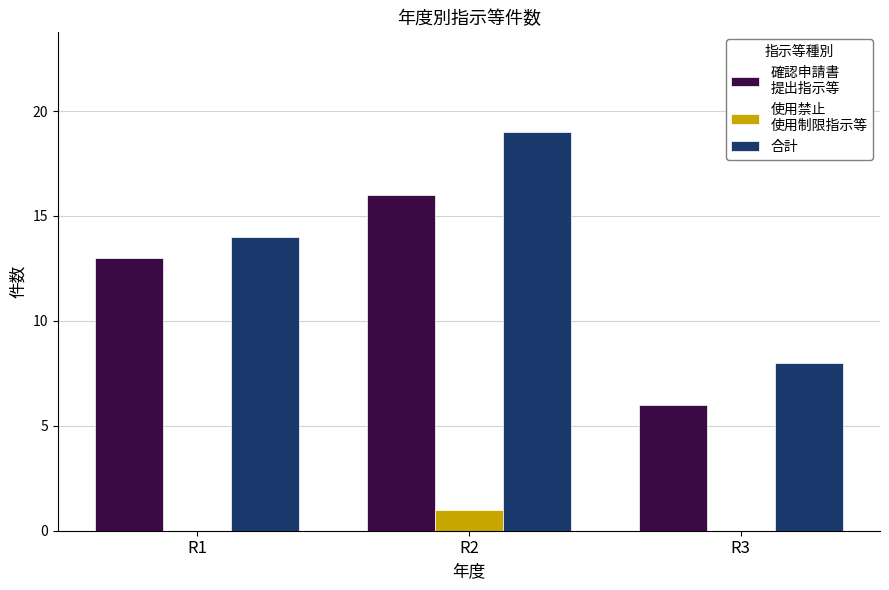

At which category is the sum across all series the highest?

R2